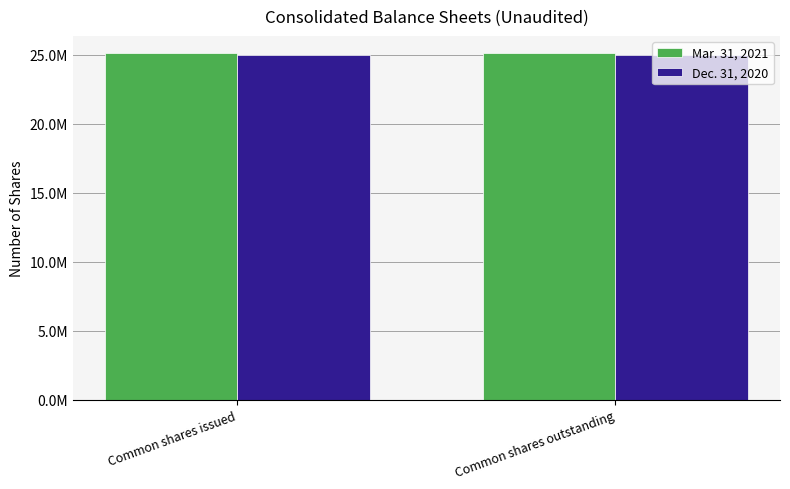

Rank the series by their maximum value, from lowest to highest.

Dec. 31, 2020, Mar. 31, 2021